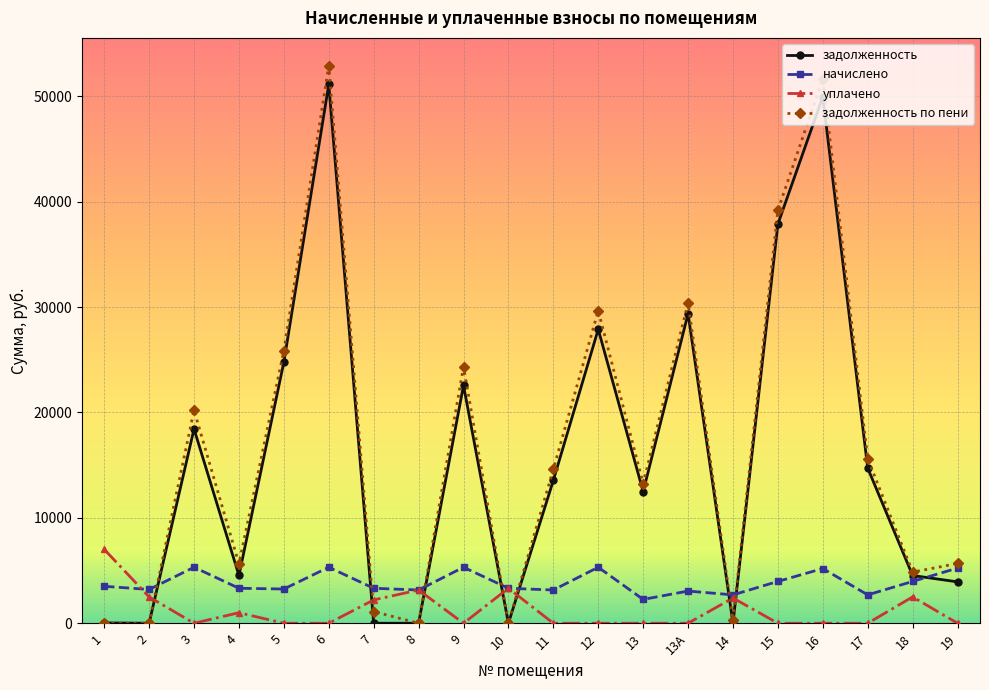

What is the minimum value for начислено?

2260.8